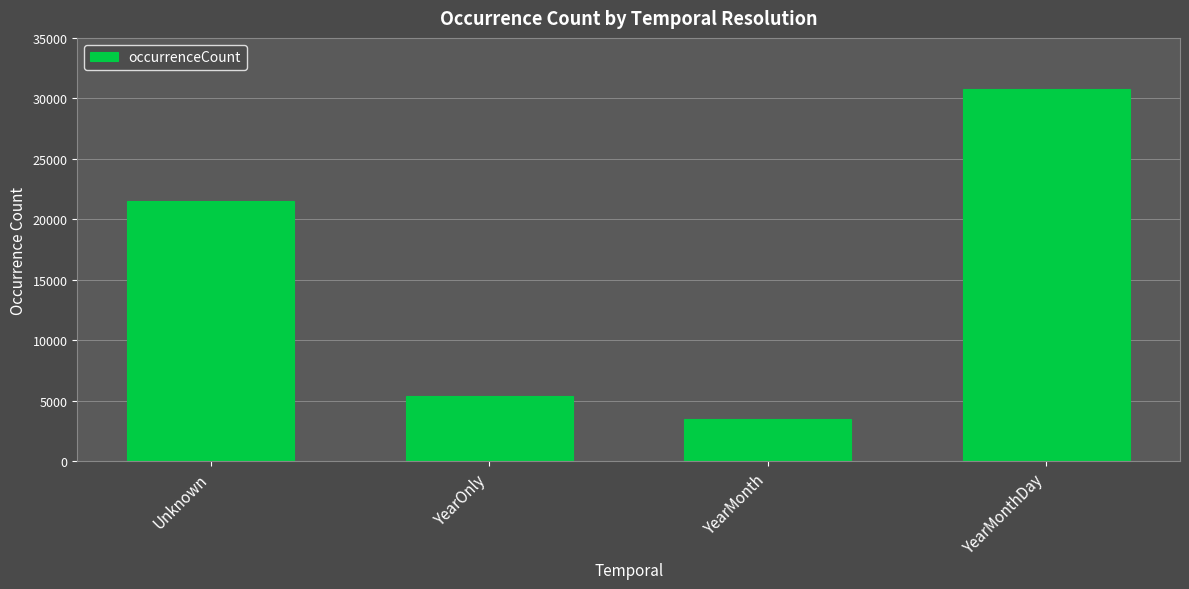

Which label corresponds to the smallest value in the chart?

YearMonth